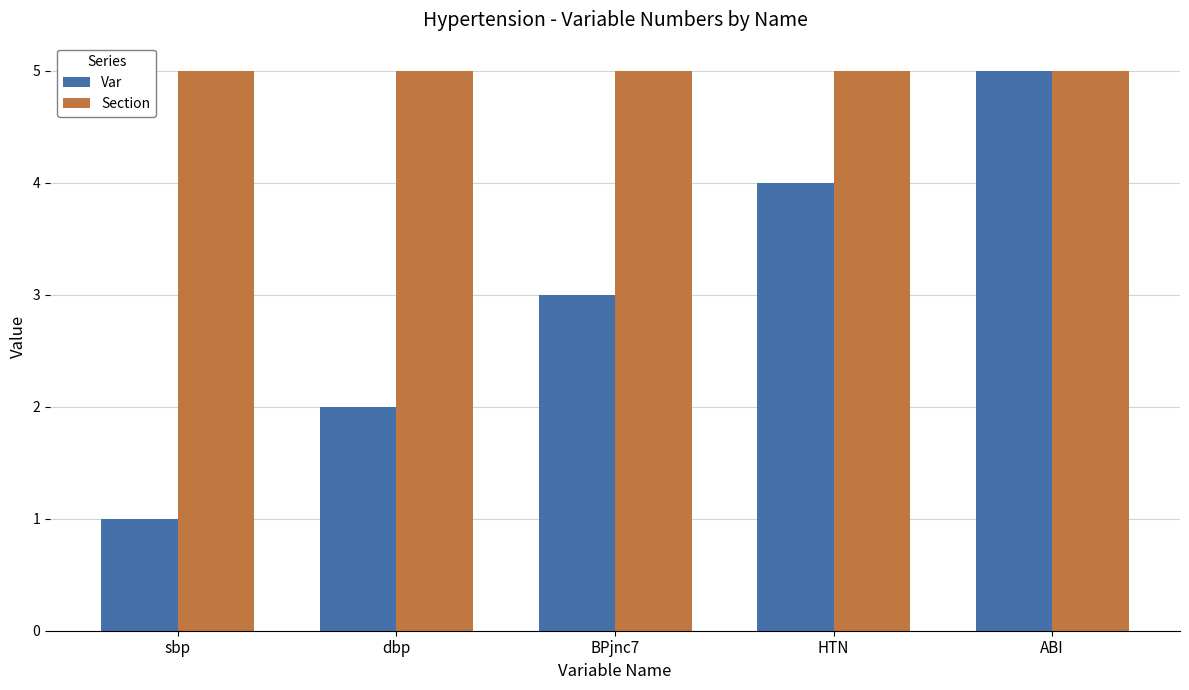

List the labels in order of Var value, smallest first.

sbp, dbp, BPjnc7, HTN, ABI